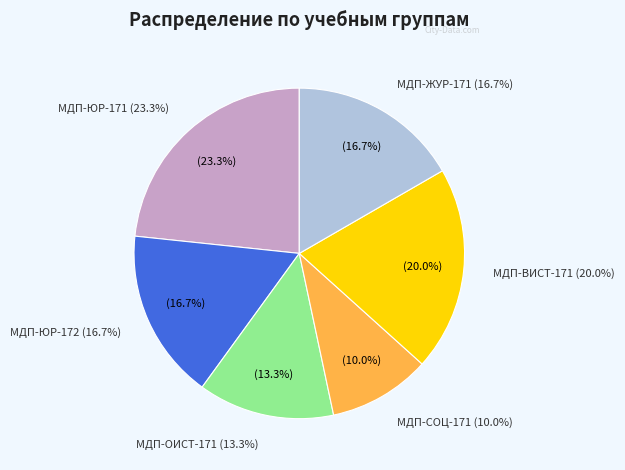

Is it true that МДП-ЮР-171 is 28% of the pie?

False